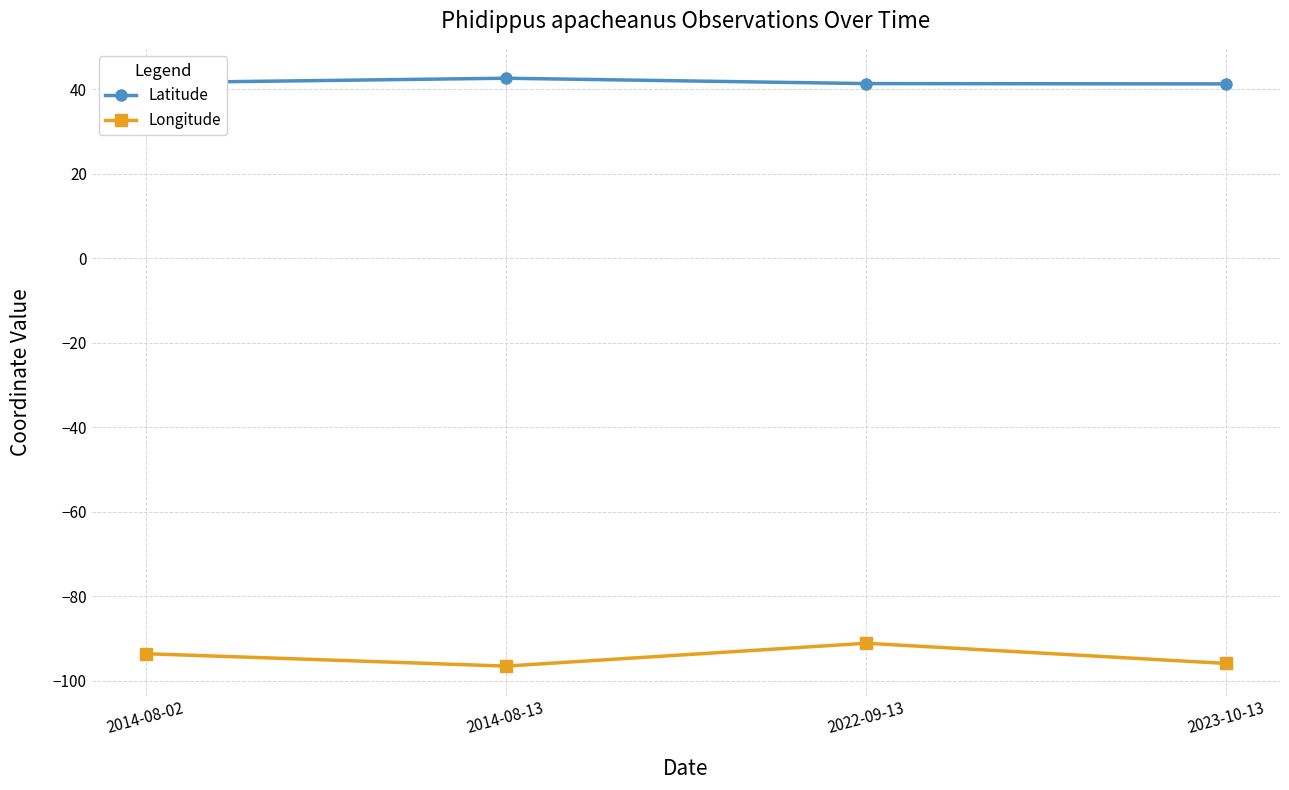

True or false: Latitude has a value of 29.3 at 2014-08-13.

False